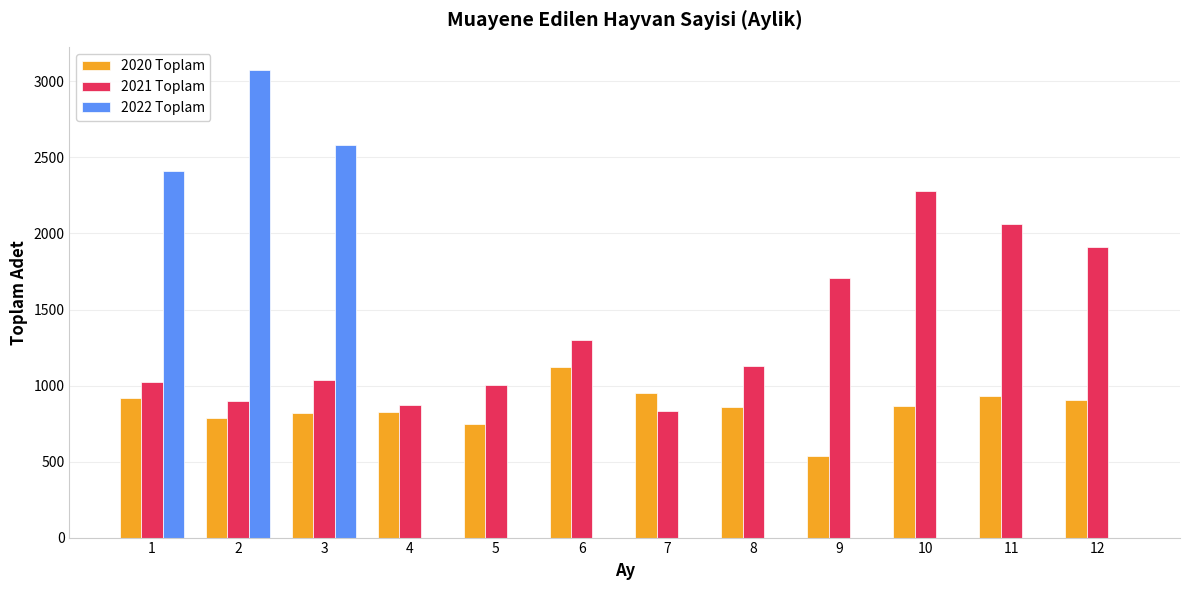

Does the chart contain stacked bars?

No